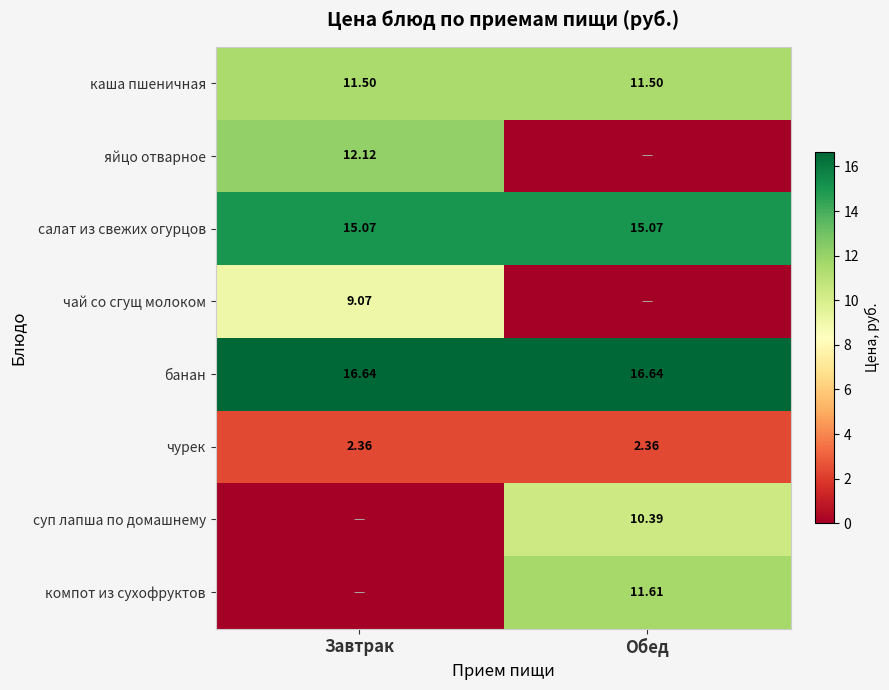

Between Обед and Завтрак, which is larger?

Обед